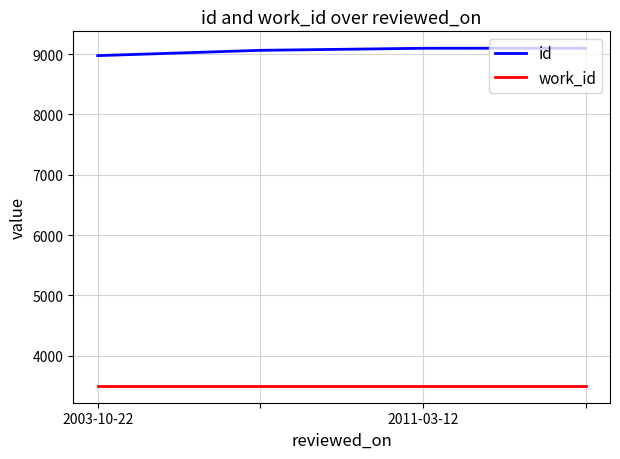

What are all the series names shown in the legend?

id, work_id